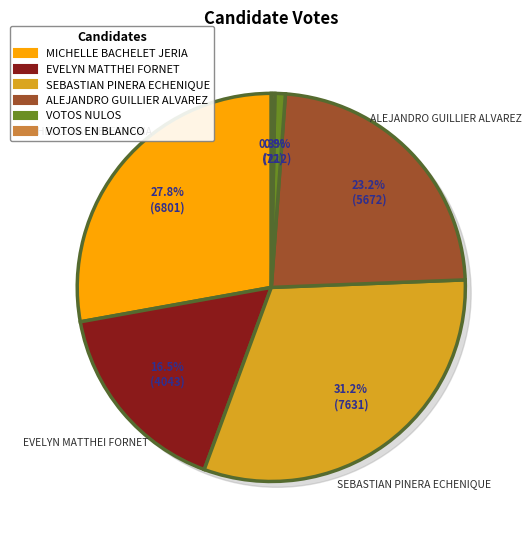

What is the change in value from SEBASTIAN PINERA ECHENIQUE to ALEJANDRO GUILLIER ALVAREZ?

-1959